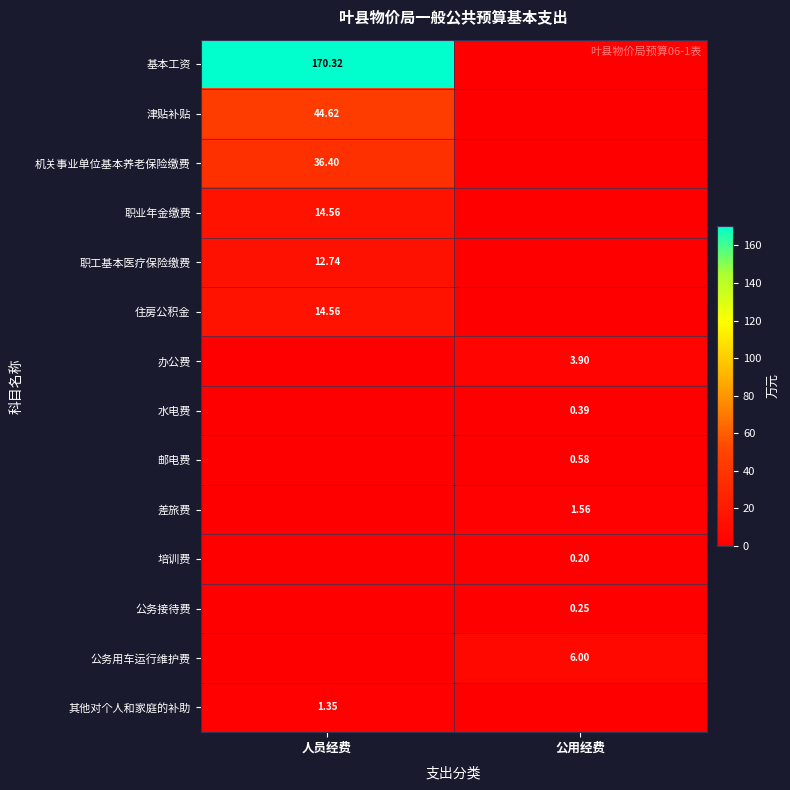

What is the maximum value shown in the chart?

170.3